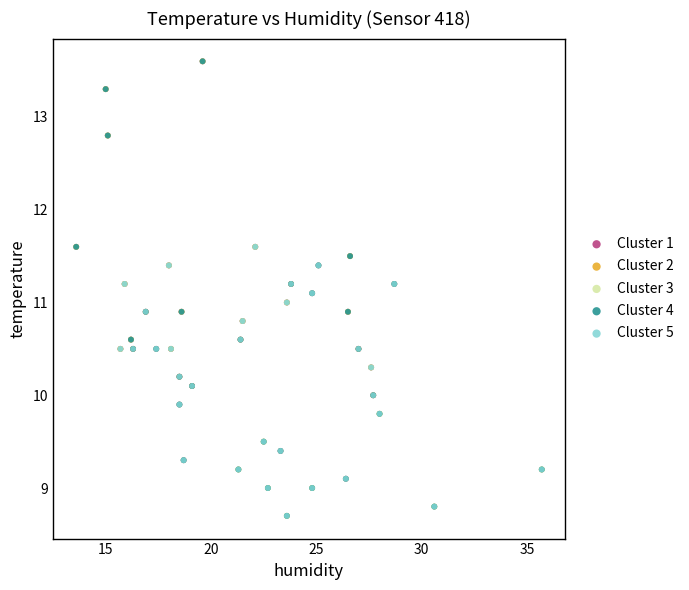

What are all the series names shown in the legend?

Cluster 1, Cluster 2, Cluster 3, Cluster 4, Cluster 5